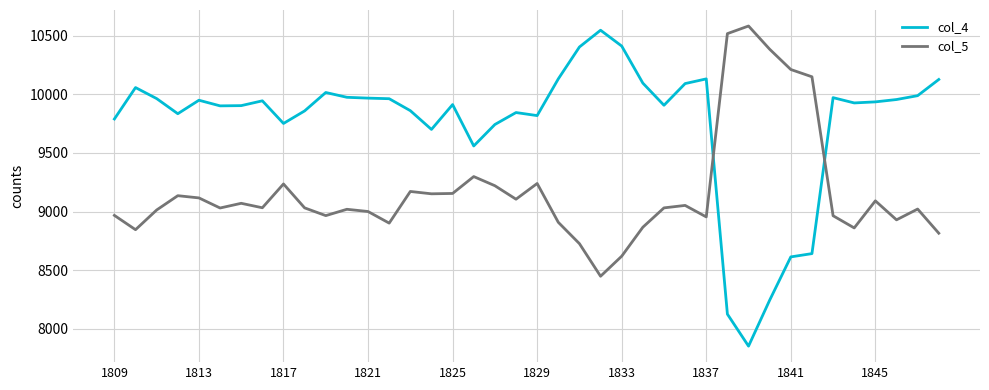

What are all the series names shown in the legend?

col_4, col_5